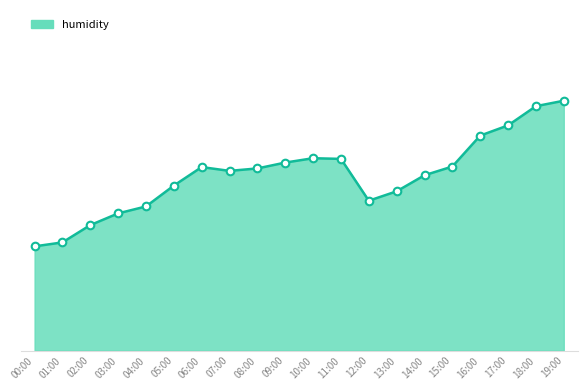

What is the change in value from 01:00 to 10:00?

+6.2